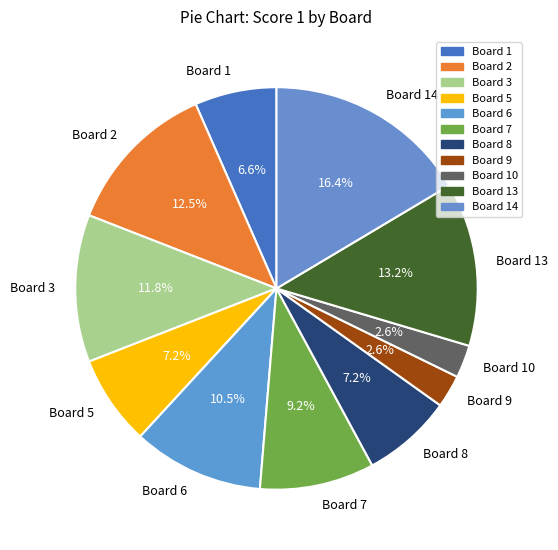

To the nearest percent, what is the average slice percentage?

9%